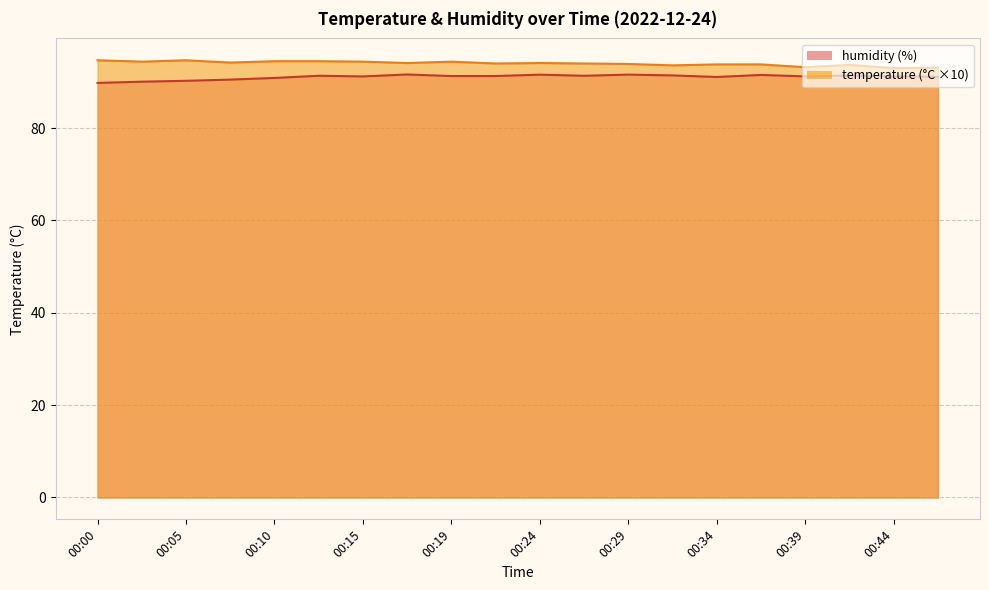

True or false: humidity has a value of 28.1 at 00:46.

False